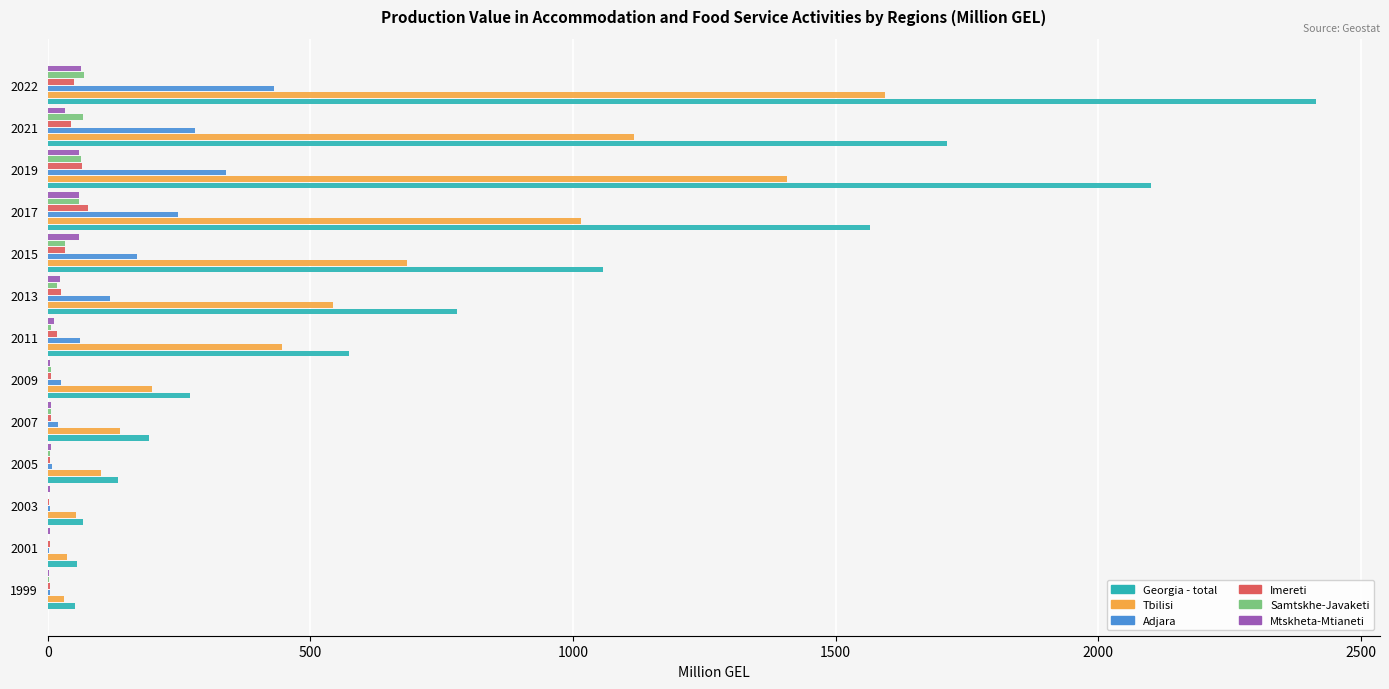

What is the sum of all Georgia - total values?

10979.2